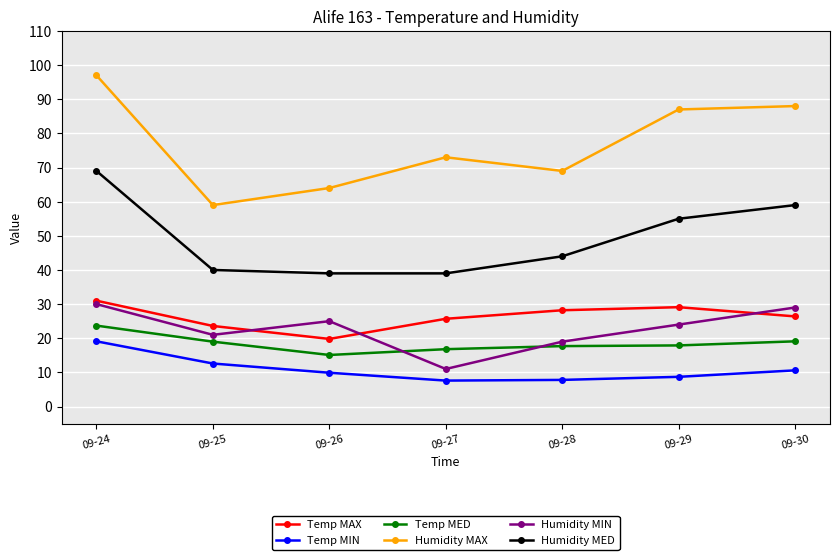

What is the maximum value for Humidity MED?

69.0